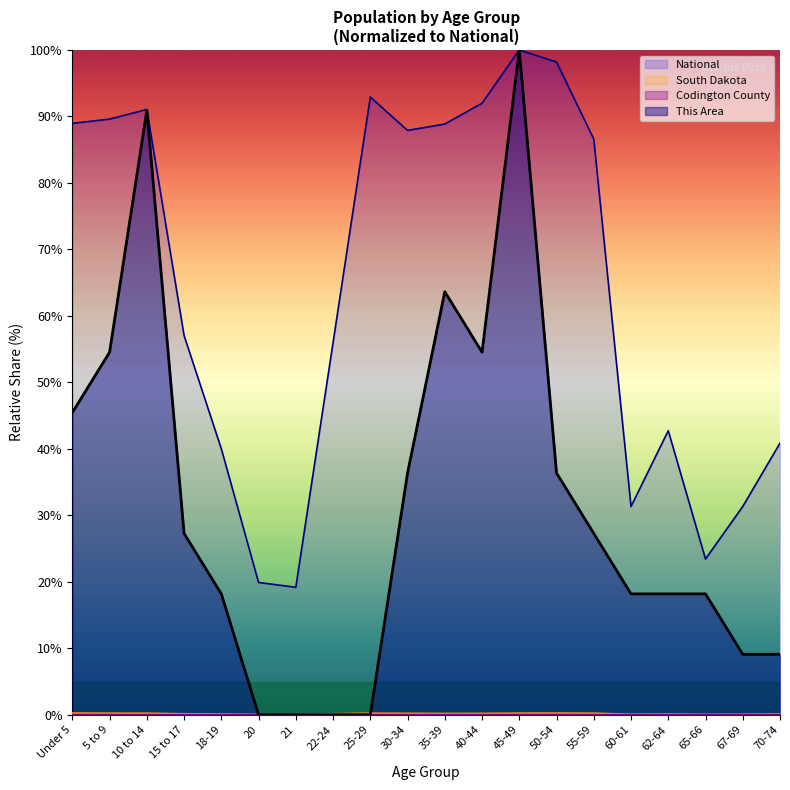

True or false: National and This Area intersect in this chart.

False